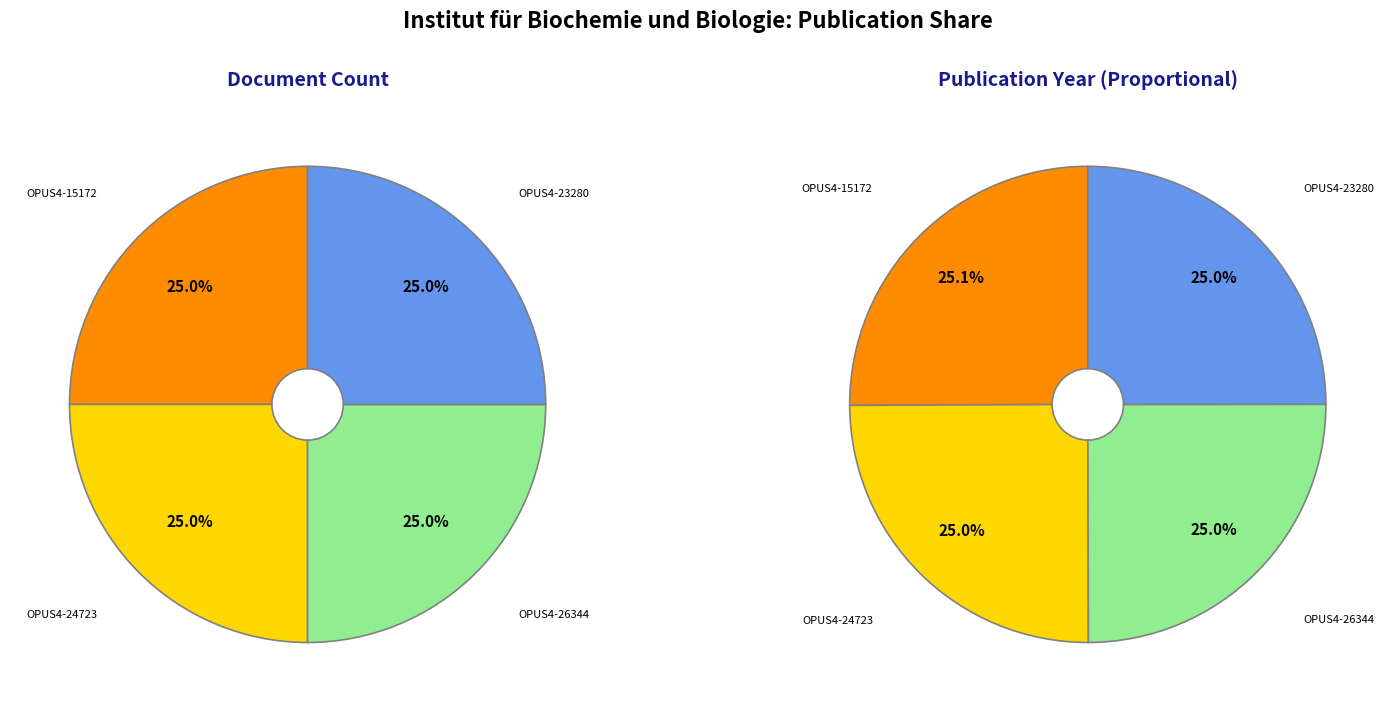

The OPUS4-15172 slice represents 14% of the pie. True or false?

False